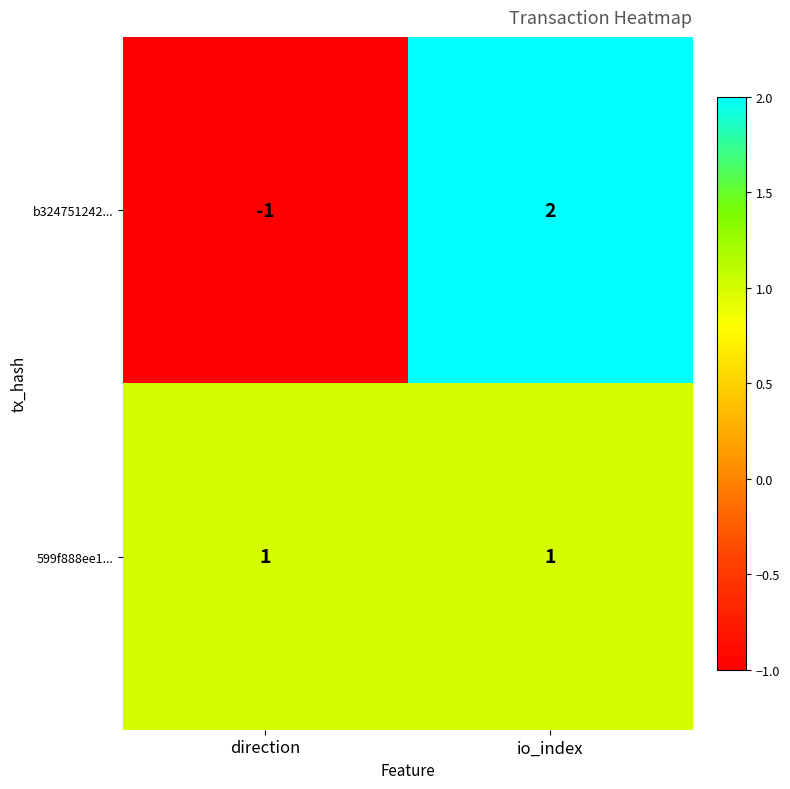

True or false: b324751242... has a value of 2 at io_index.

True